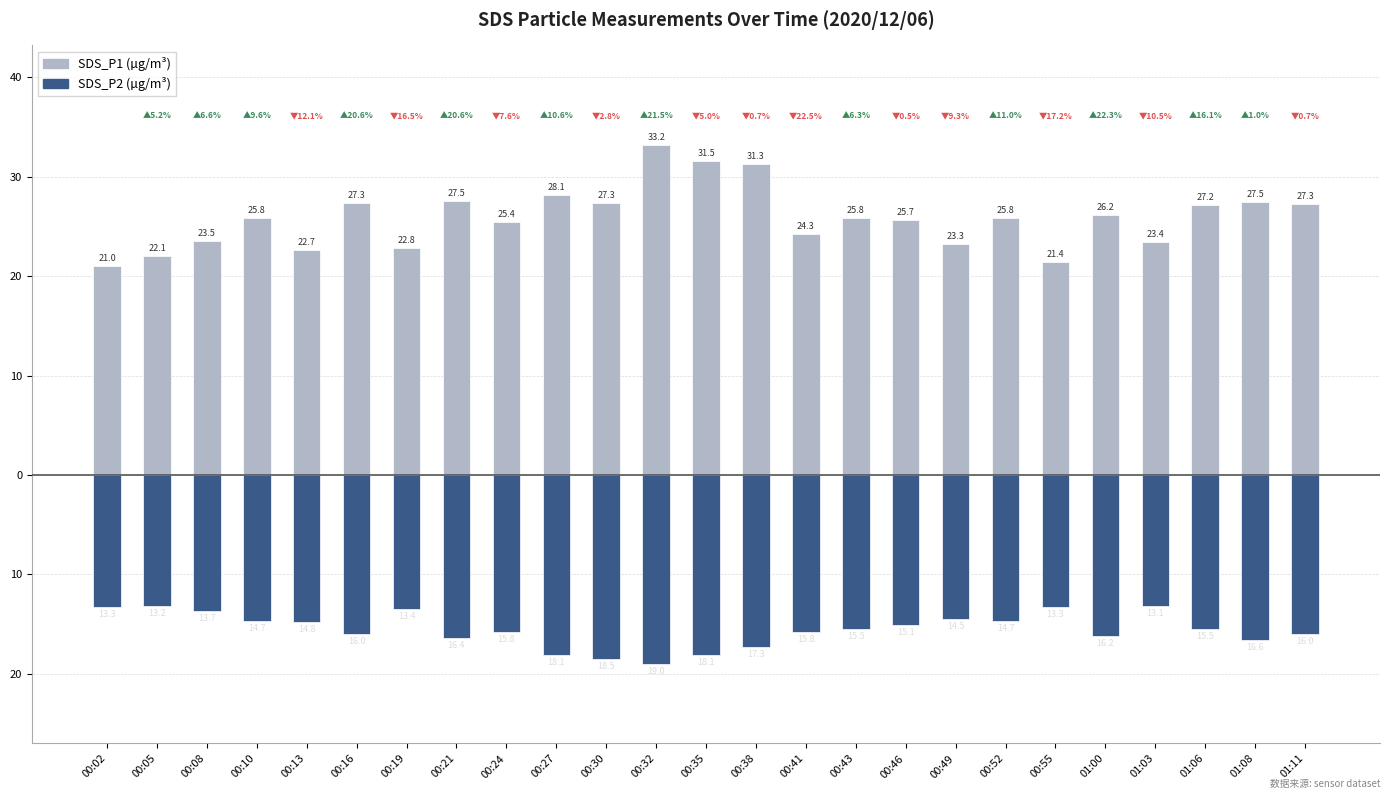

At how many categories does at least one series exceed 4?

25